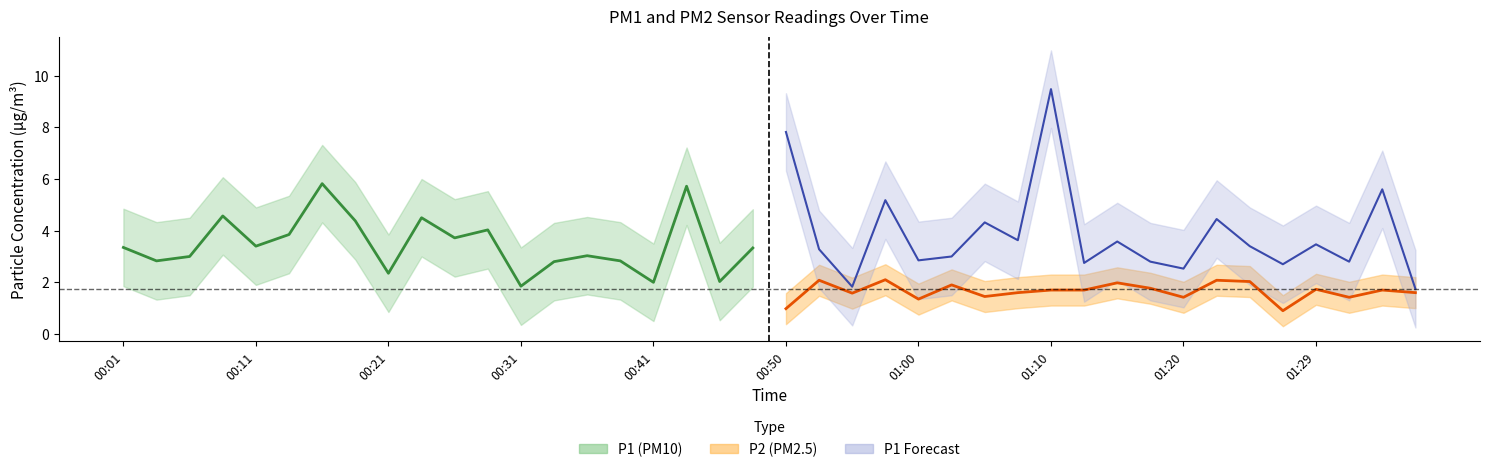

At which category is the sum across all series the highest?

01:10